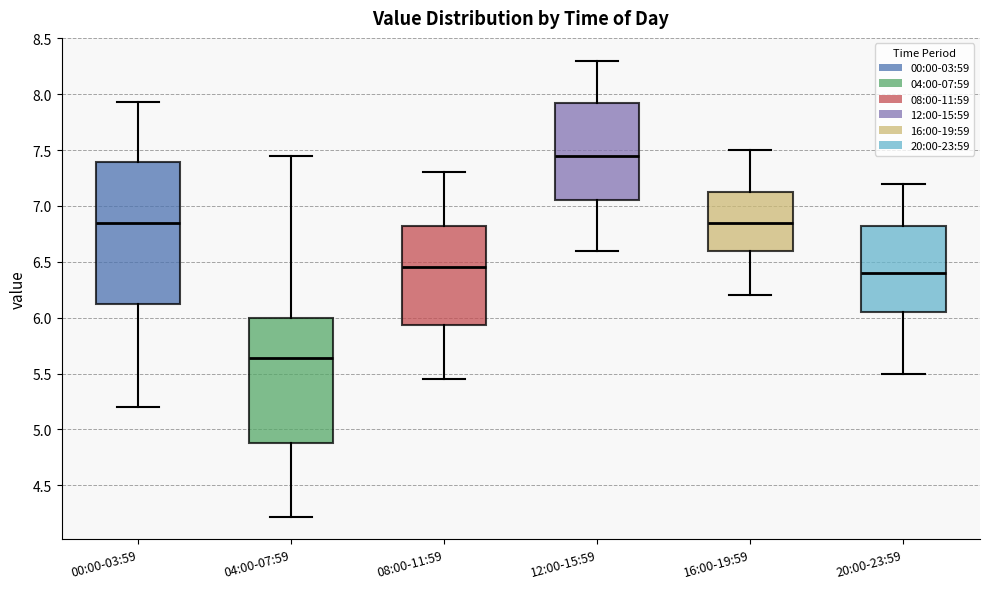

Reading left to right, transcribe this box plot: for each box, give where its median line is, the range the box spans, and where its two whiskers end, as read against the y-axis. The values are not printed on the chart, so give them approximately, as read against the axis.

00:00-03:59: median 6.85, box 6.10 to 7.40, whiskers 5.20 to 7.95
04:00-07:59: median 5.65, box 4.90 to 6.00, whiskers 4.20 to 7.45
08:00-11:59: median 6.45, box 5.95 to 6.85, whiskers 5.45 to 7.30
12:00-15:59: median 7.45, box 7.05 to 7.95, whiskers 6.60 to 8.30
16:00-19:59: median 6.85, box 6.60 to 7.15, whiskers 6.20 to 7.50
20:00-23:59: median 6.40, box 6.05 to 6.85, whiskers 5.50 to 7.20